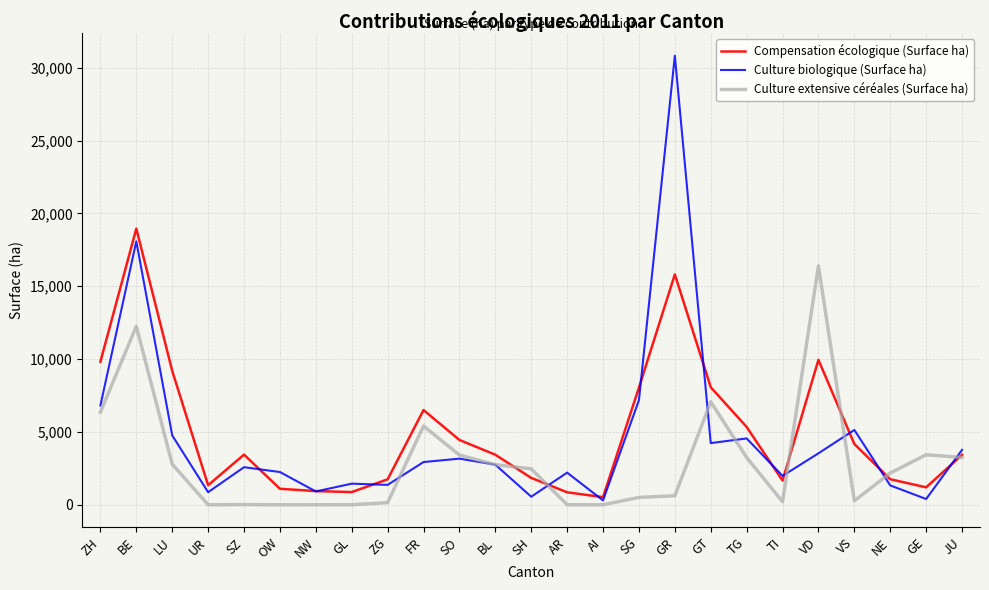

At which label does Culture extensive céréales (Surface ha) reach its peak?

VD